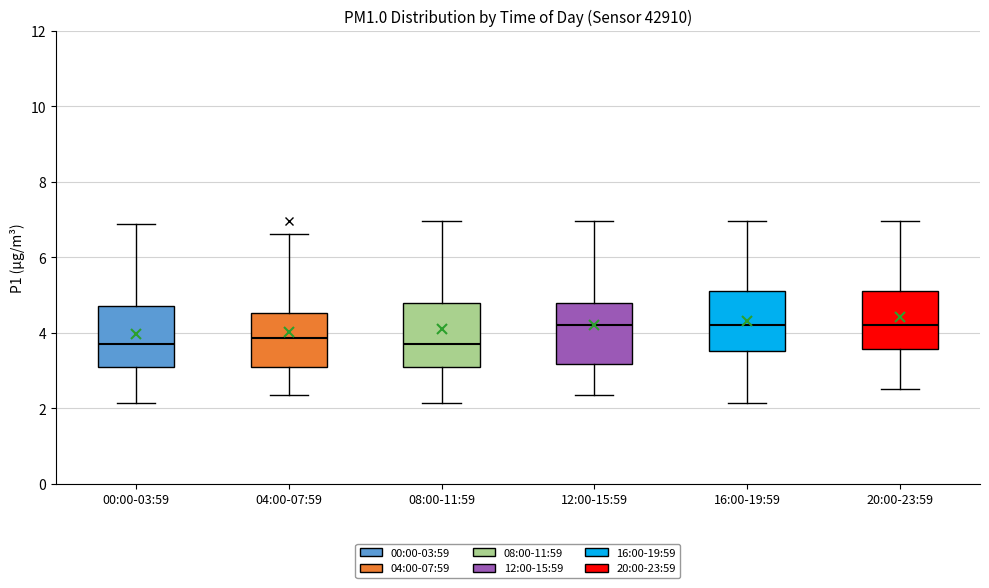

Where is the upper edge of the box for 16:00-19:59 on the y-axis? The values are not printed on the chart, so give them approximately, as read against the axis.

5.0